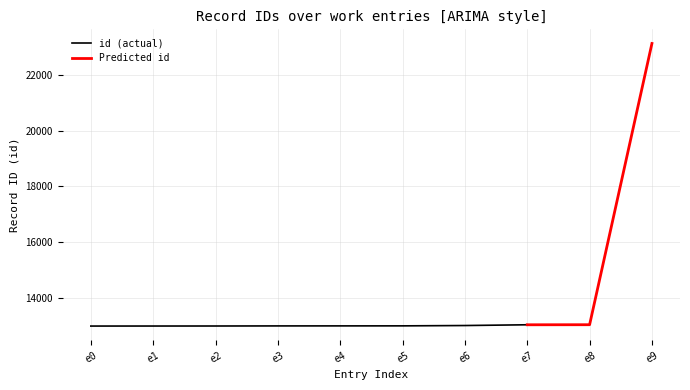

What is the minimum value for id (actual)?

12981